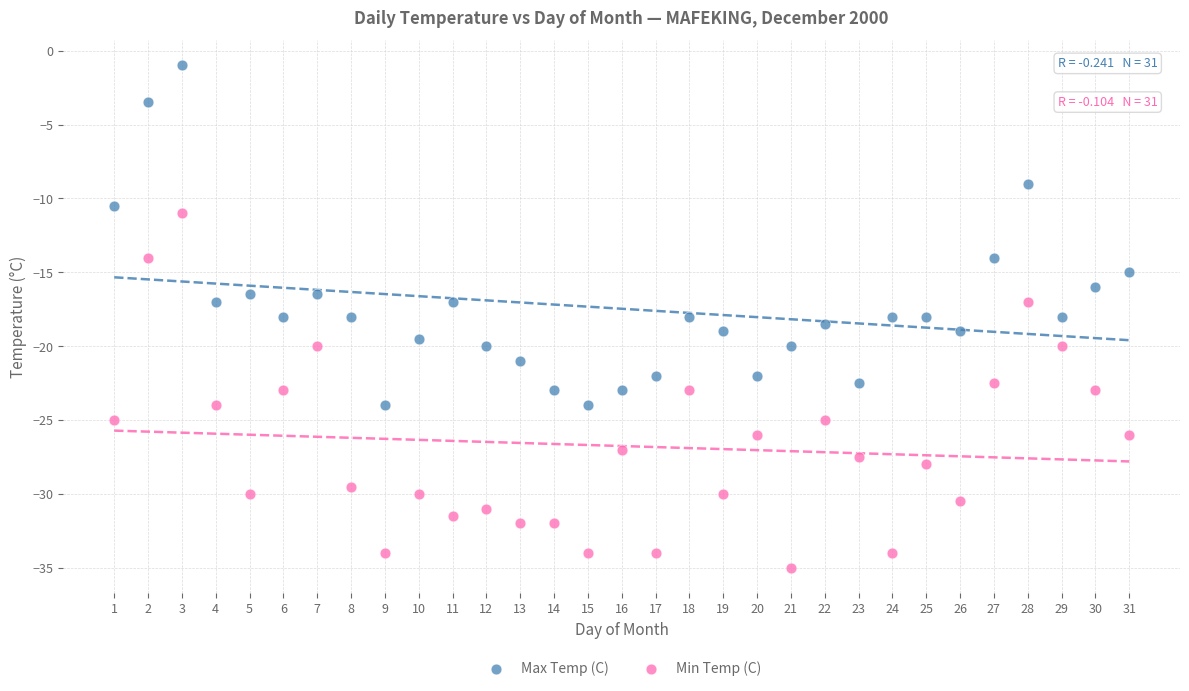

Which series has the largest Y range (max minus min)?

Min Temp (C)